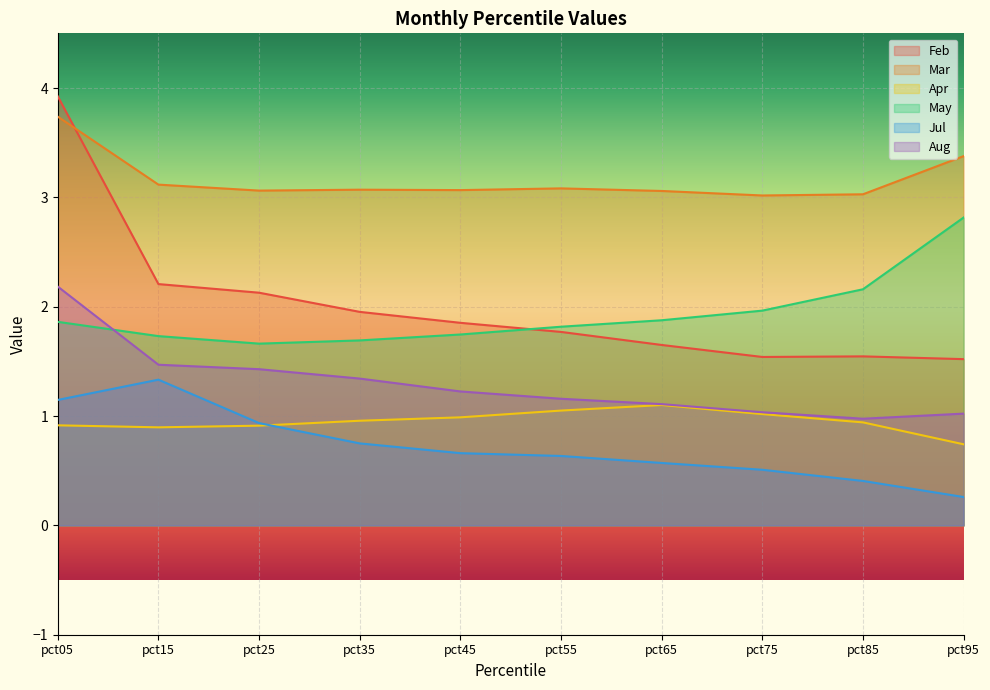

Where is the first local minimum for Aug?

pct85